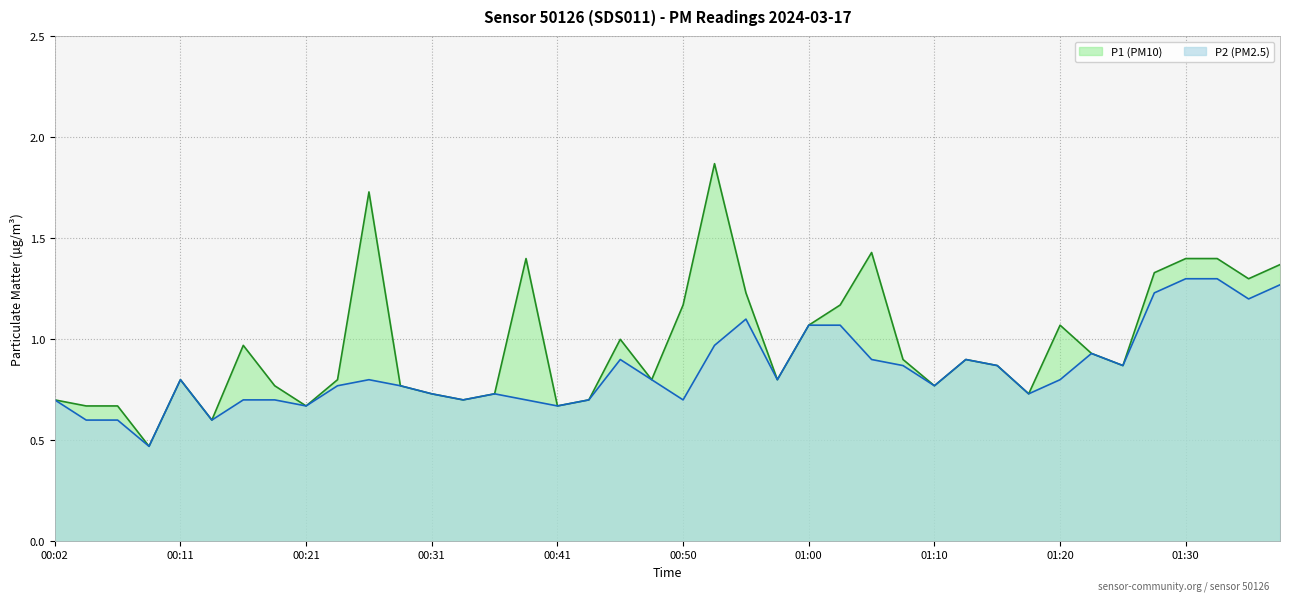

Where is the first local maximum for P2?

00:11